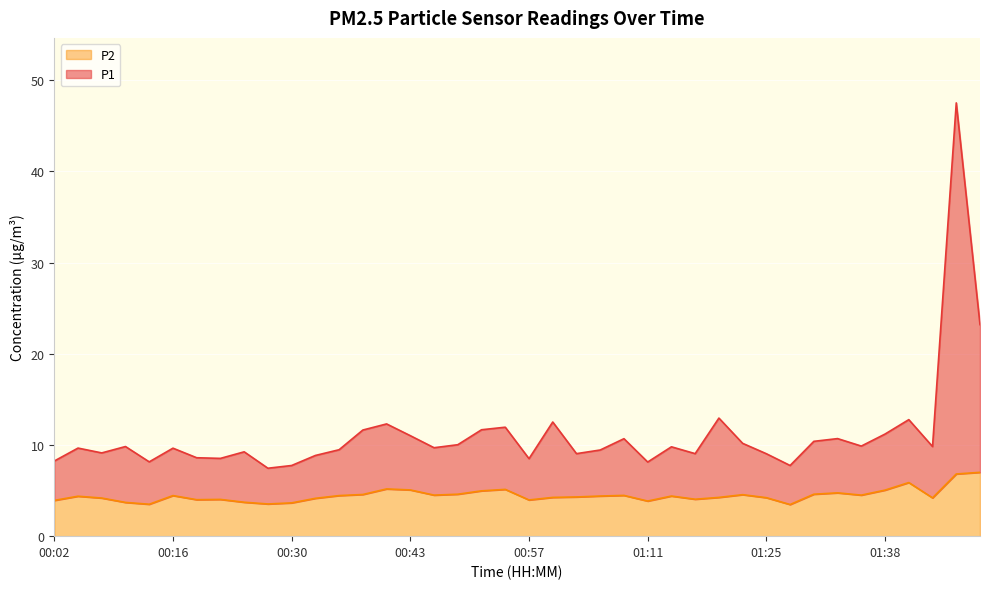

Between 01:08 and 00:30, which is larger?

01:08